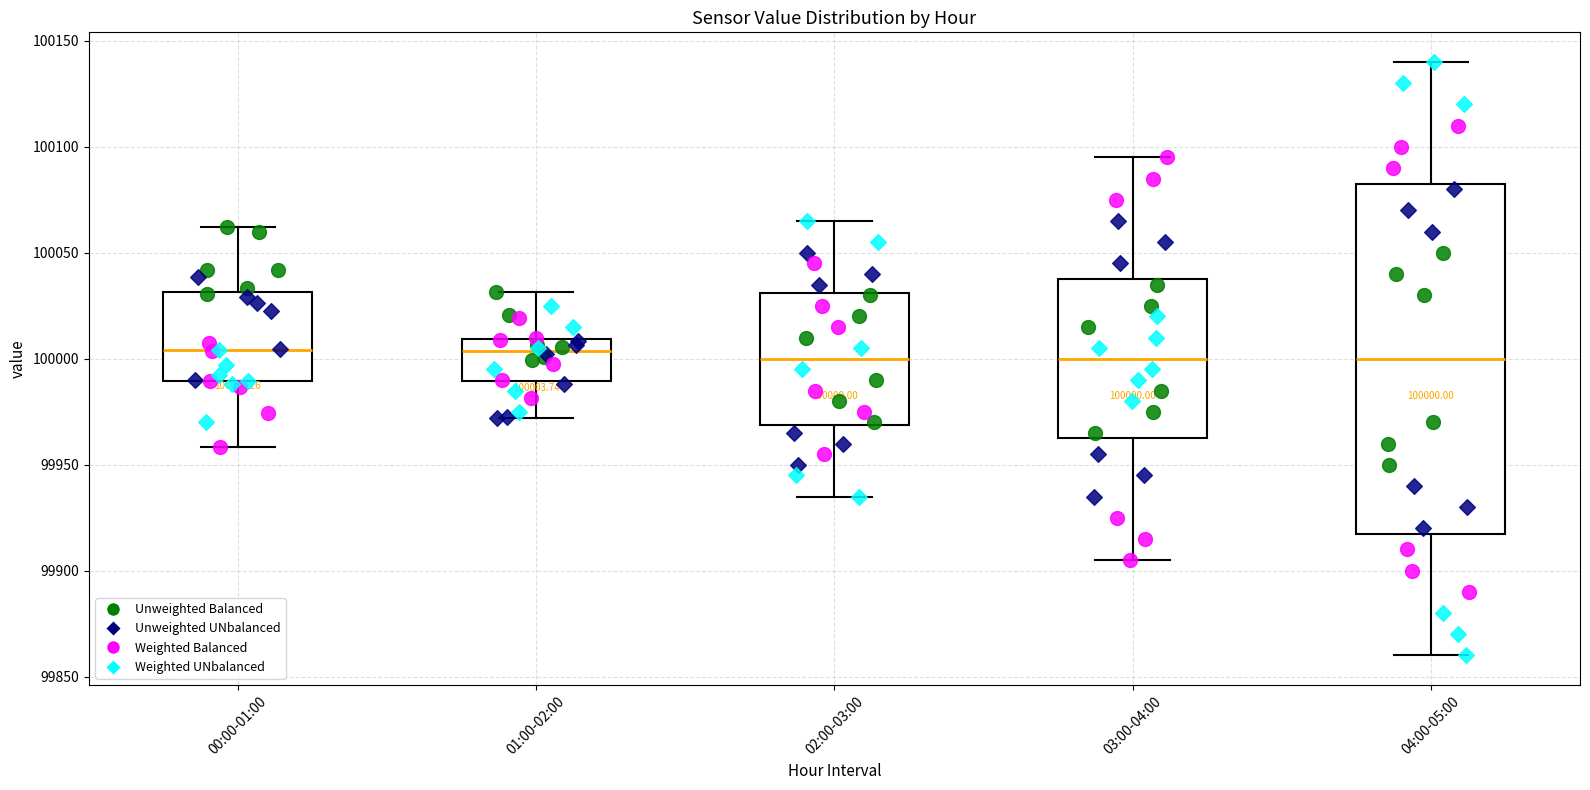

Comparing the boxes themselves (not the whiskers), which one is the tallest?

04:00-05:00